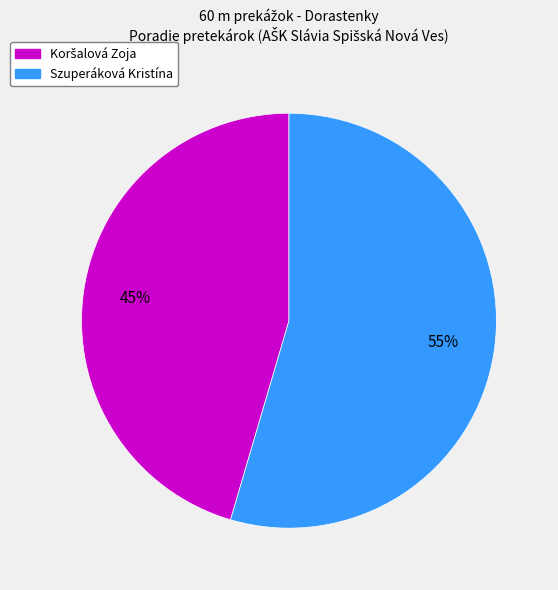

Is it true that Szuperáková Kristína is 55% of the pie?

True